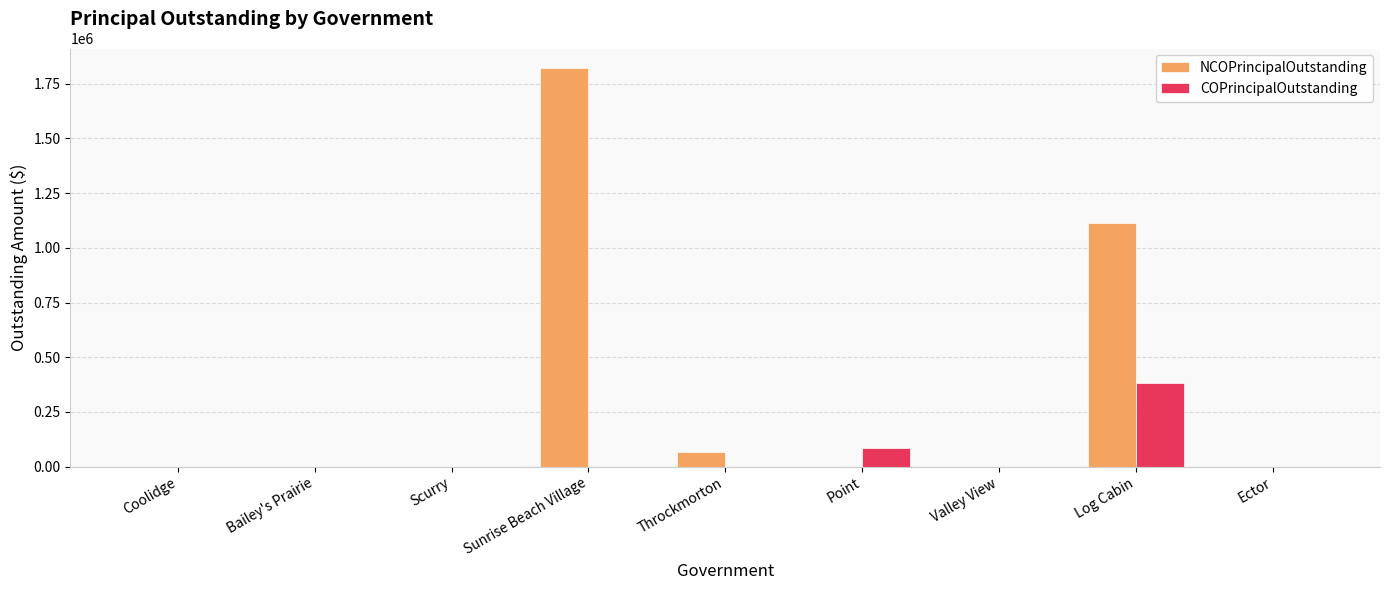

Count the number of categories in the chart.

9